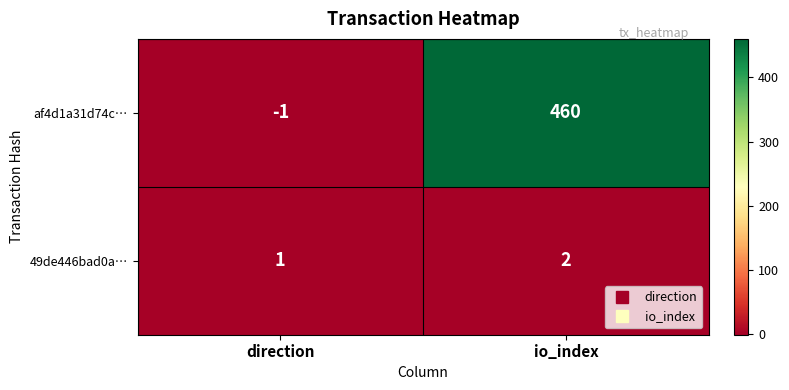

Is it true that af4d1a31d74c… equals 460 at io_index?

True